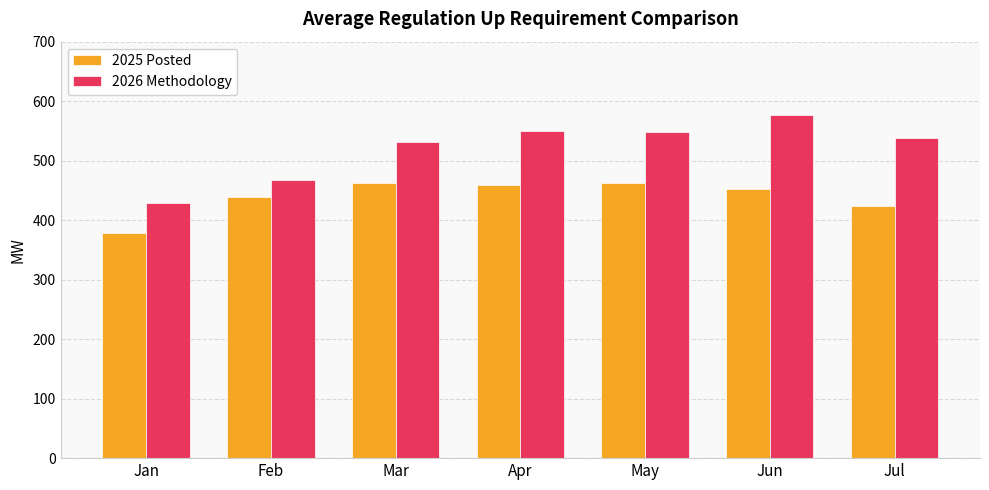

At which category does the chart reach its peak across all series?

Jun